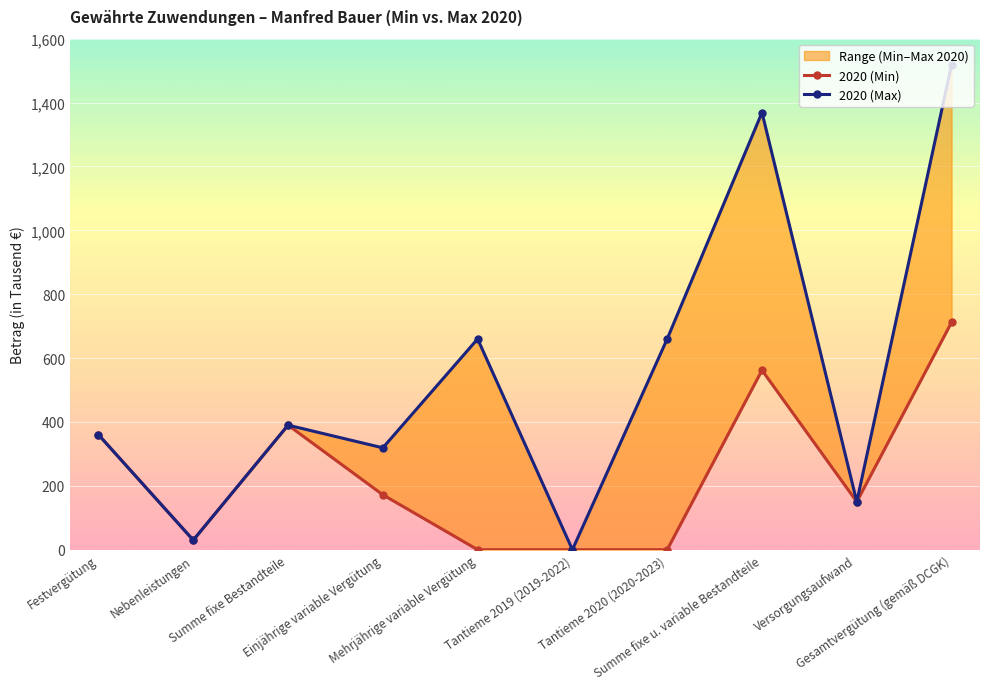

How many interior local peaks does the 2020 (Min) series have?

2